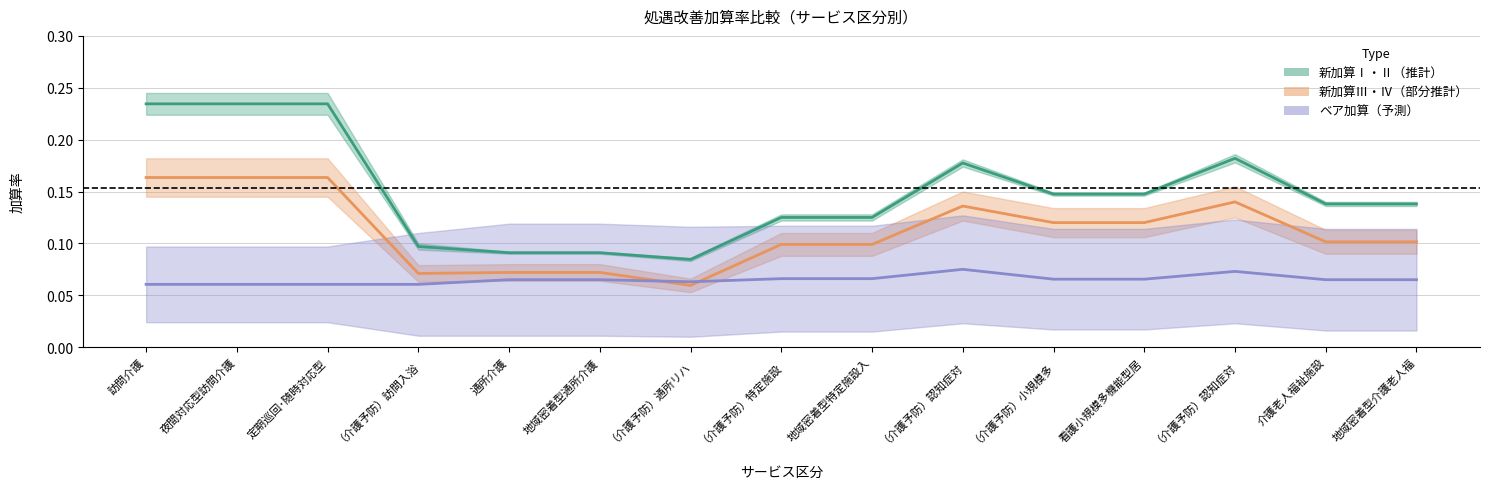

Read the 新加算Ⅳ value at 定期巡回･随時対応型.

0.2